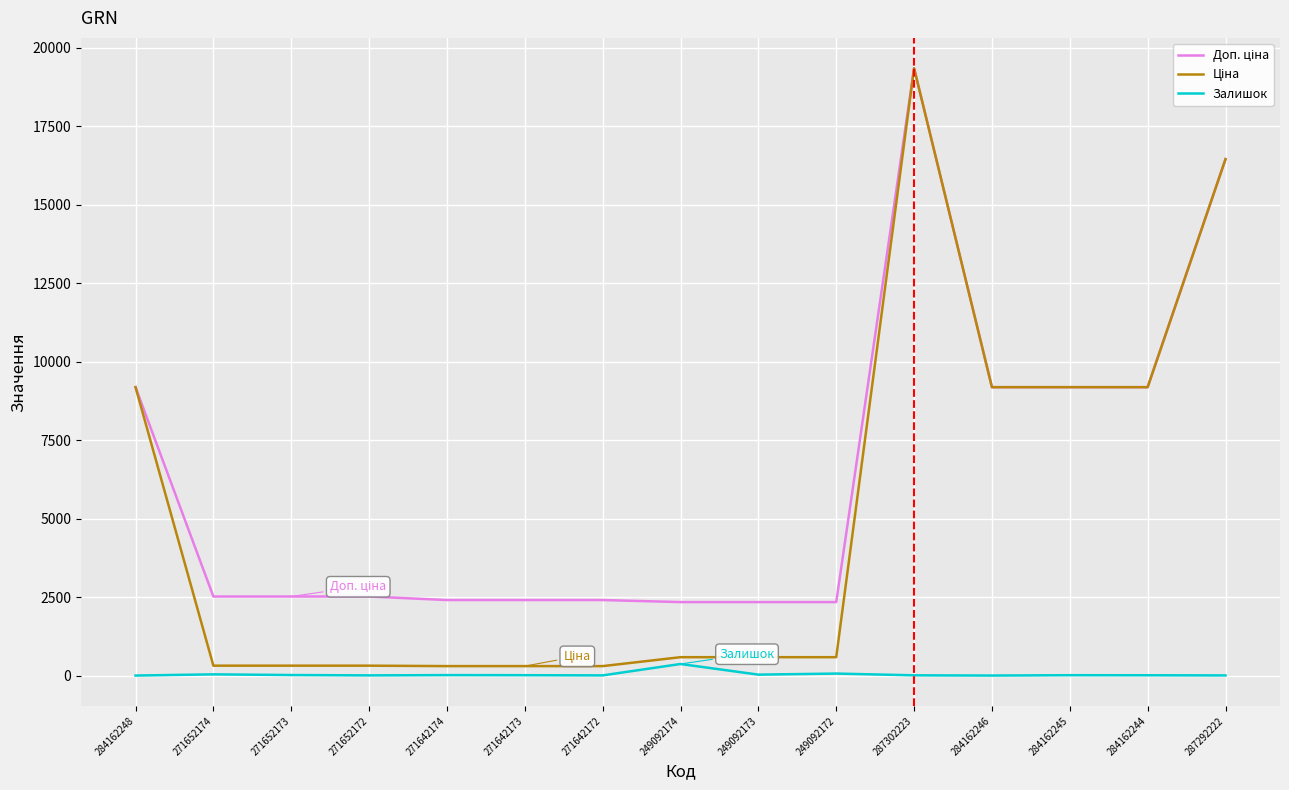

At which category is the sum across all series the highest?

287302223